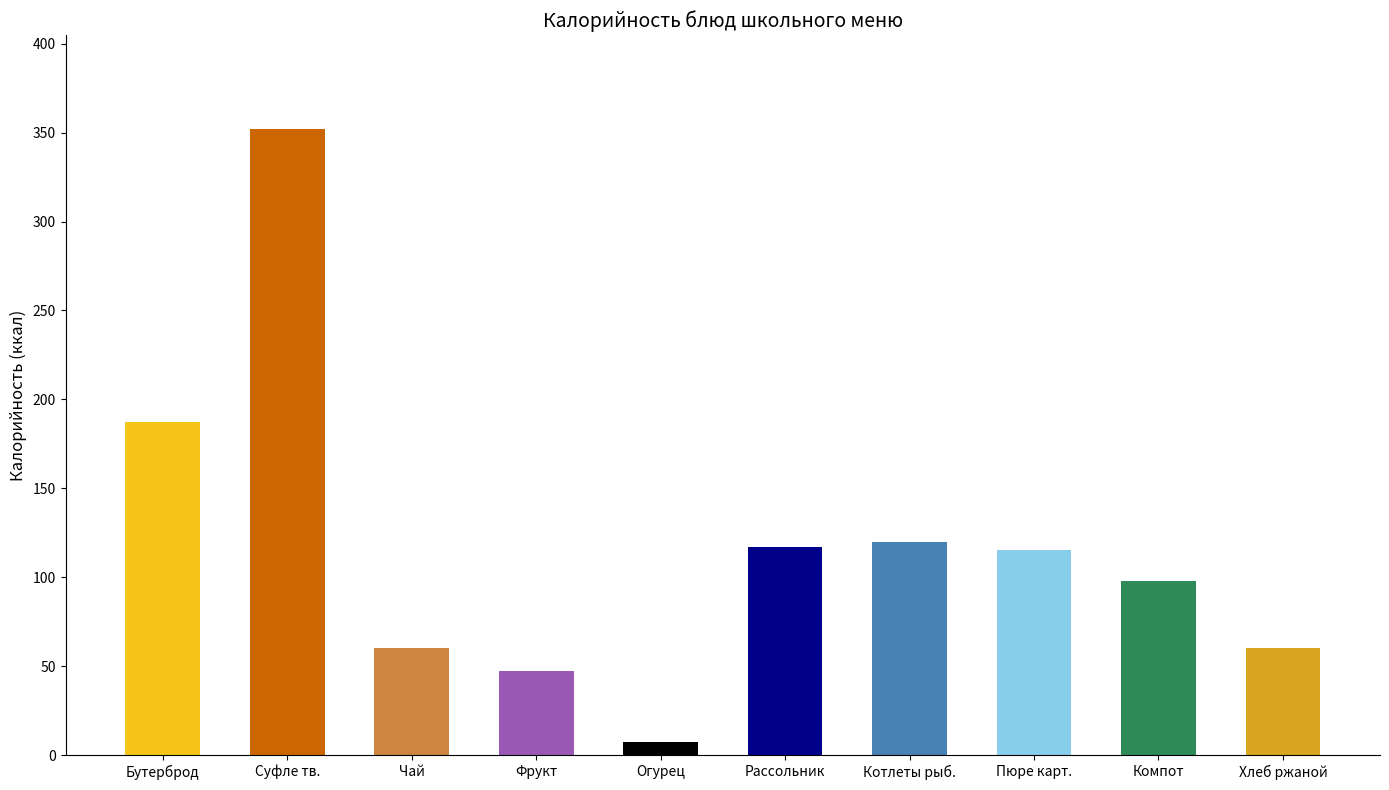

Count the number of categories in the chart.

10